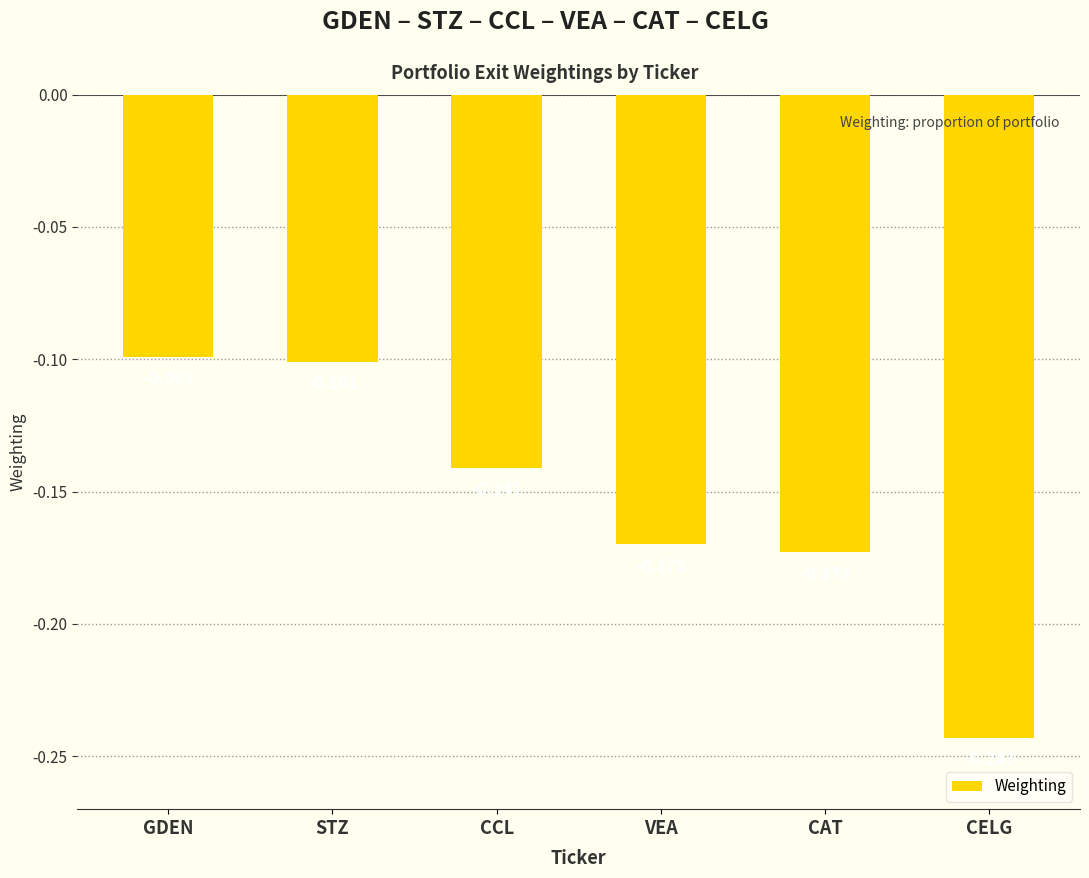

Where is the data nearest to the value 0?

GDEN